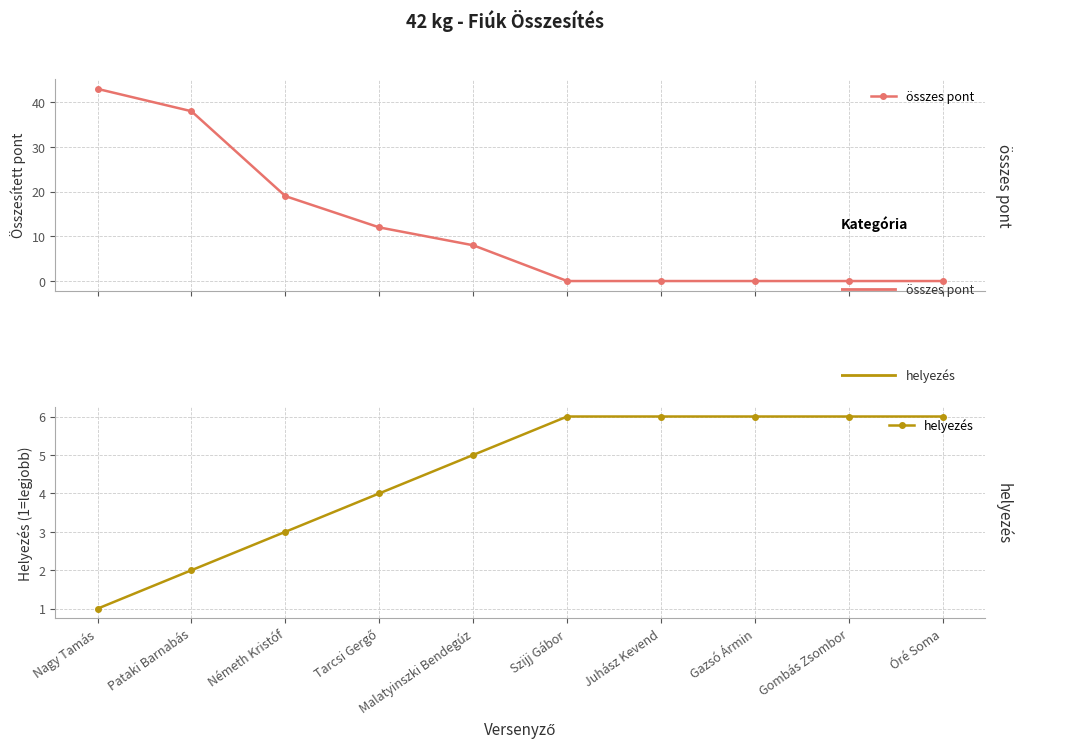

What is the difference between the maximum and minimum values in the helyezés series?

5